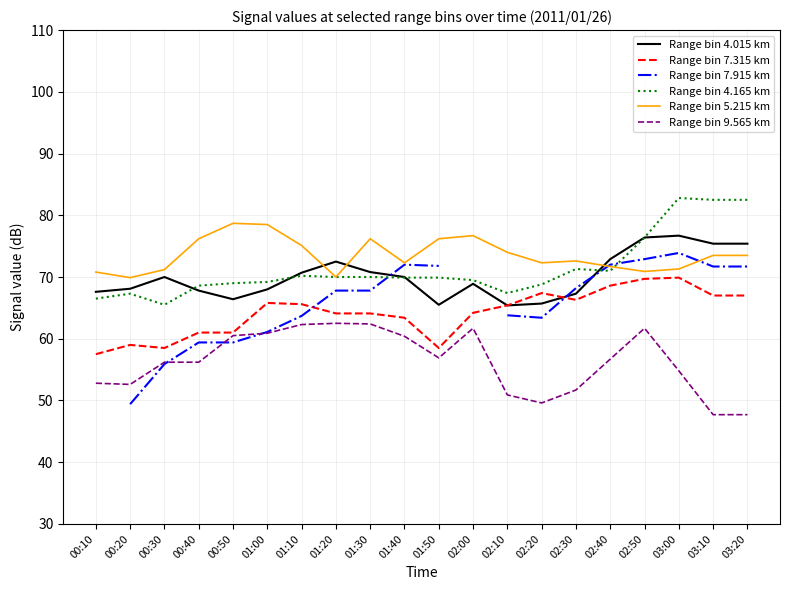

How many data points in Range bin 4.015 km are above 70?

8